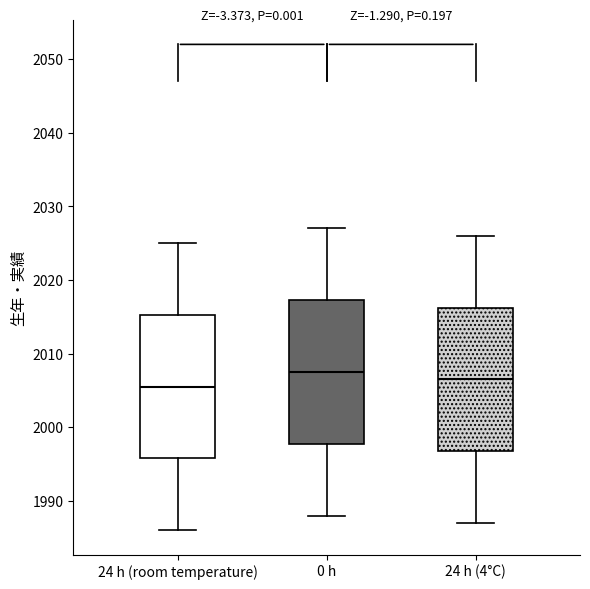

Reading left to right, read every box against the y-axis: the position of its median line, the range the box covers, and the ends of its whiskers. The values are not printed on the chart, so give them approximately, as read against the axis.

24 h (room temperature): median 2006, box 1996 to 2015, whiskers 1986 to 2025
0 h: median 2008, box 1998 to 2017, whiskers 1988 to 2027
24 h (4°C): median 2007, box 1997 to 2016, whiskers 1987 to 2026